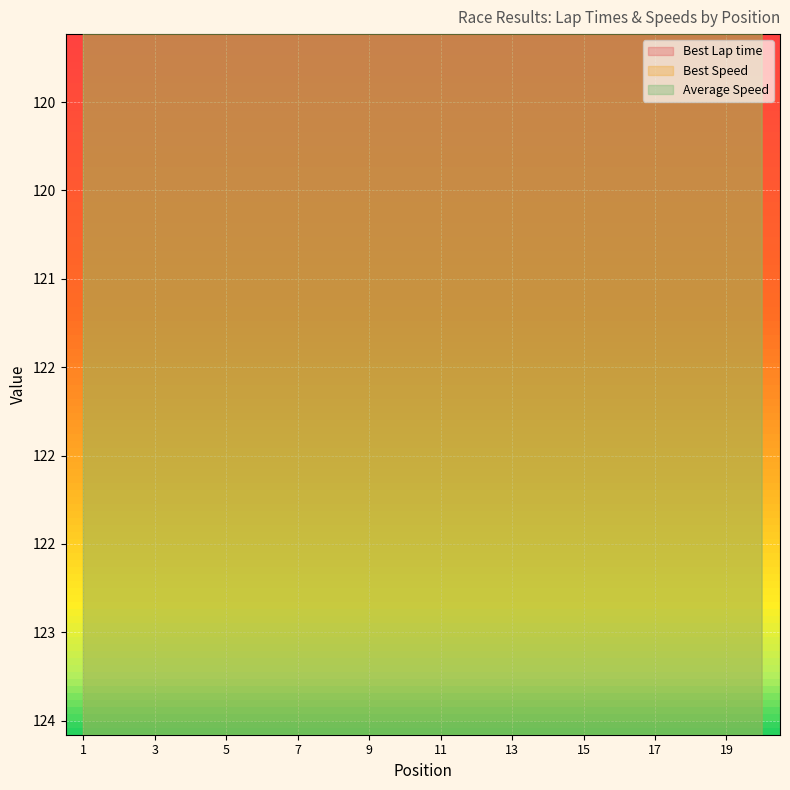

The value of Best Lap time at 3 is 107.5. True or false?

True